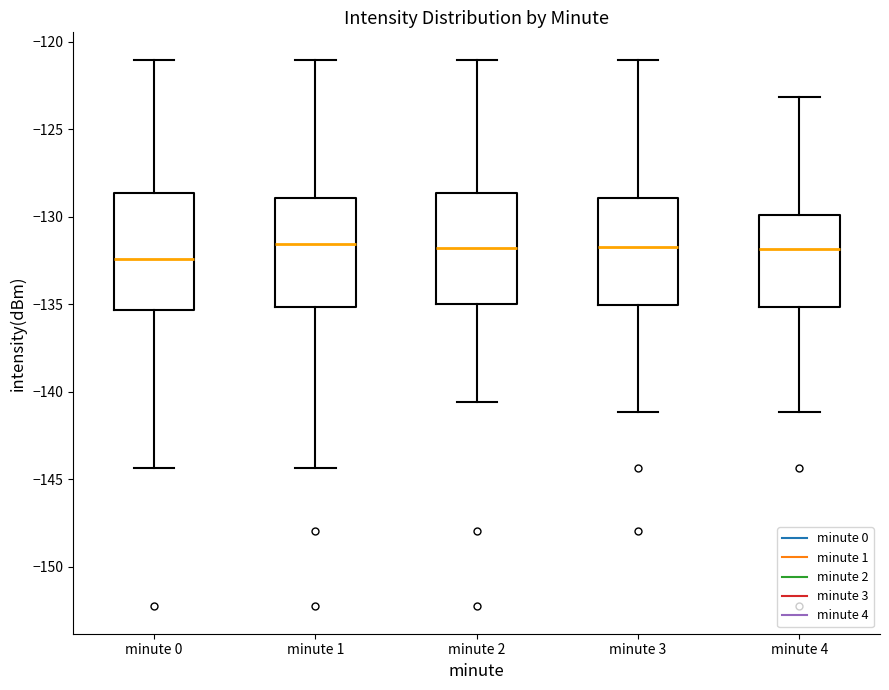

Reading left to right, read every box against the y-axis: the position of its median line, the range the box covers, and the ends of its whiskers. The values are not printed on the chart, so give them approximately, as read against the axis.

minute 0: median -132.5, box -135.5 to -128.5, whiskers -144.5 to -121.0
minute 1: median -131.5, box -135.0 to -129.0, whiskers -144.5 to -121.0
minute 2: median -132.0, box -135.0 to -128.5, whiskers -140.5 to -121.0
minute 3: median -131.5, box -135.0 to -129.0, whiskers -141.0 to -121.0
minute 4: median -132.0, box -135.0 to -130.0, whiskers -141.0 to -123.0